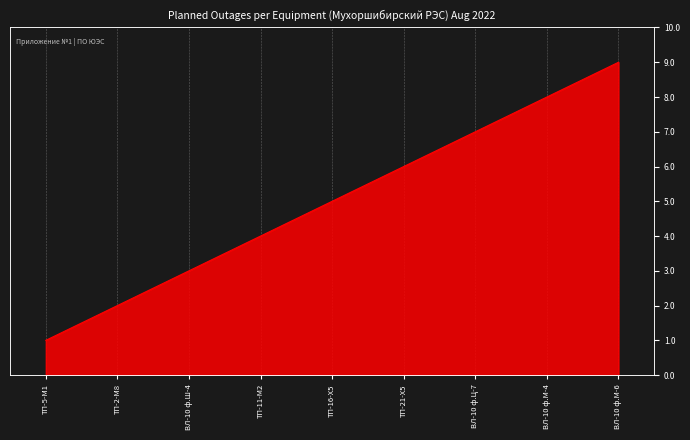

How many categories are shown in the chart?

9